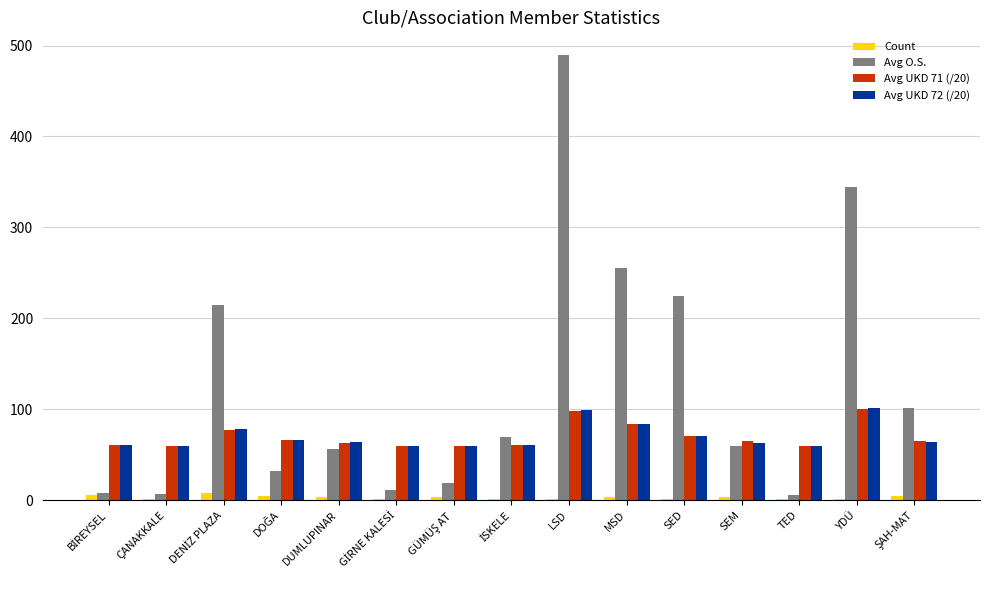

Is it true that Avg O.S. equals 225.0 at SED?

True